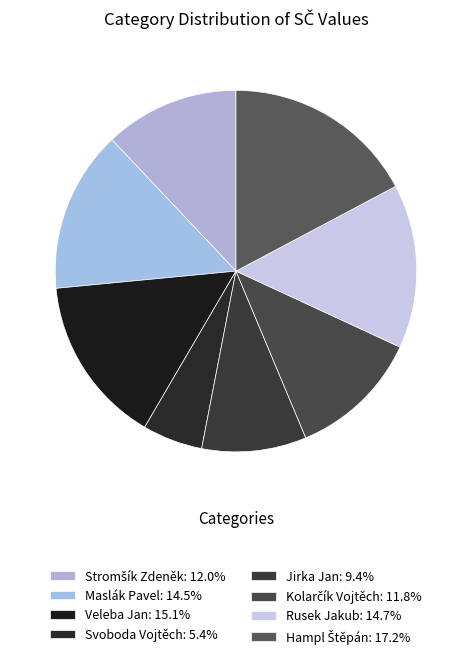

Count the number of slices in the pie.

8